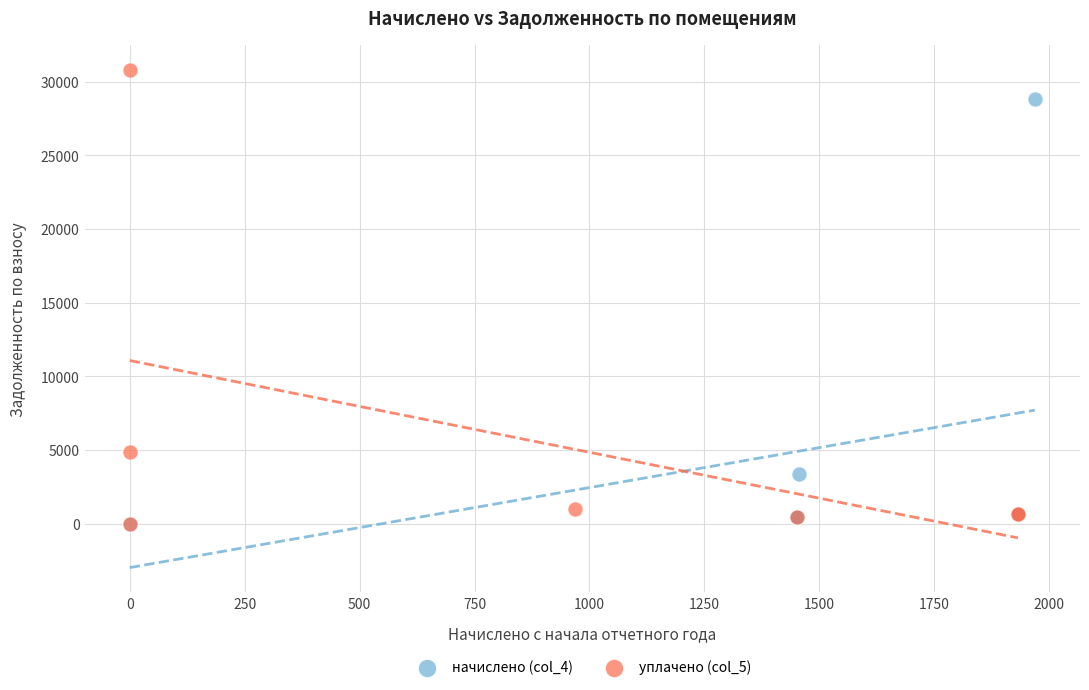

Which series has the largest Y range (max minus min)?

уплачено (col_5)